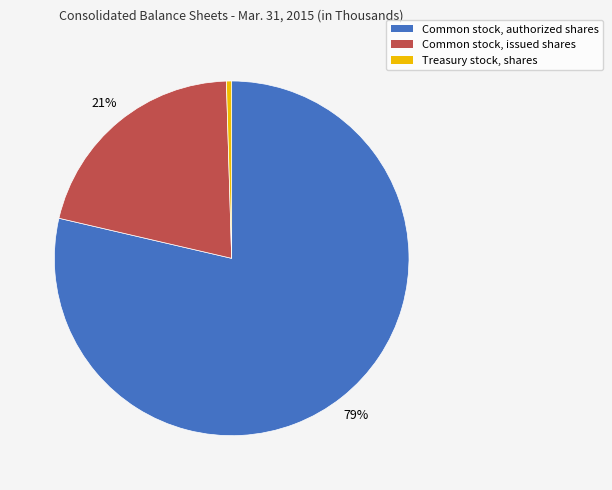

What is the smallest slice in the pie chart?

Treasury stock, shares